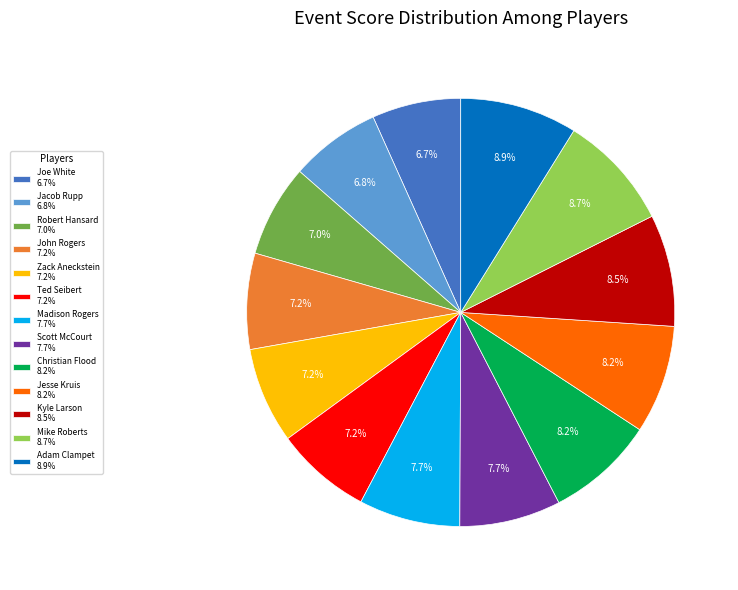

To the nearest percent, what is the combined percentage of Adam Clampet and John Rogers?

16%